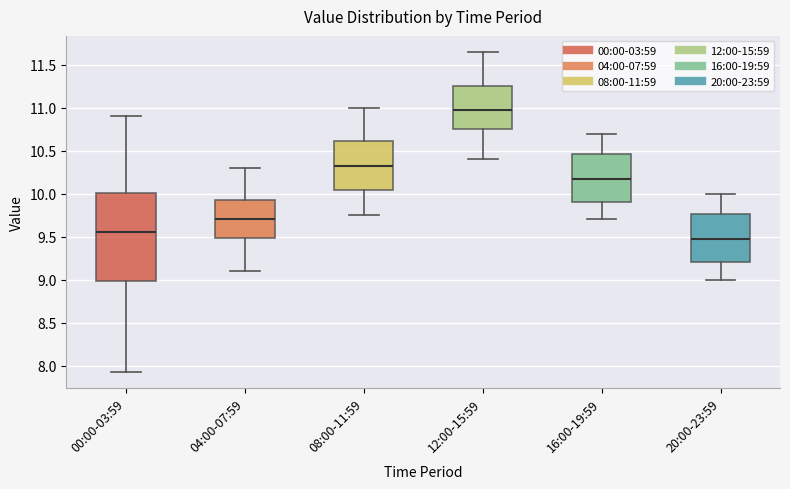

Reading left to right, read every box against the y-axis: the position of its median line, the range the box covers, and the ends of its whiskers. The values are not printed on the chart, so give them approximately, as read against the axis.

00:00-03:59: median 9.55, box 9.00 to 10.00, whiskers 7.95 to 10.90
04:00-07:59: median 9.70, box 9.50 to 9.95, whiskers 9.10 to 10.30
08:00-11:59: median 10.35, box 10.05 to 10.60, whiskers 9.75 to 11.00
12:00-15:59: median 11.00, box 10.75 to 11.25, whiskers 10.40 to 11.65
16:00-19:59: median 10.20, box 9.90 to 10.45, whiskers 9.70 to 10.70
20:00-23:59: median 9.50, box 9.20 to 9.75, whiskers 9.00 to 10.00